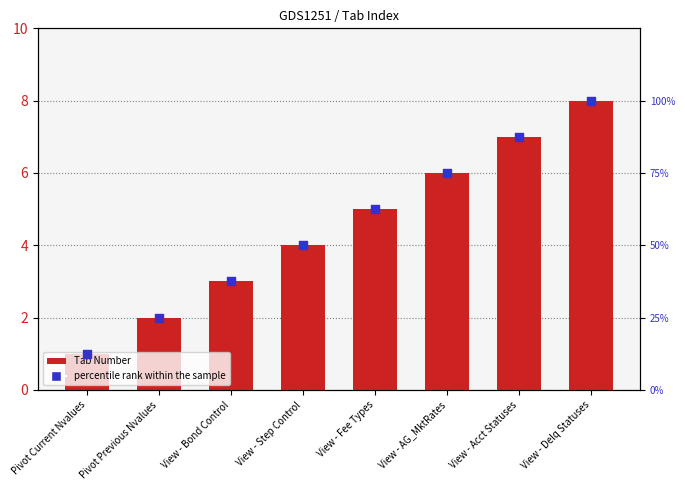

Which series reaches the minimum Y coordinate?

Tab Number